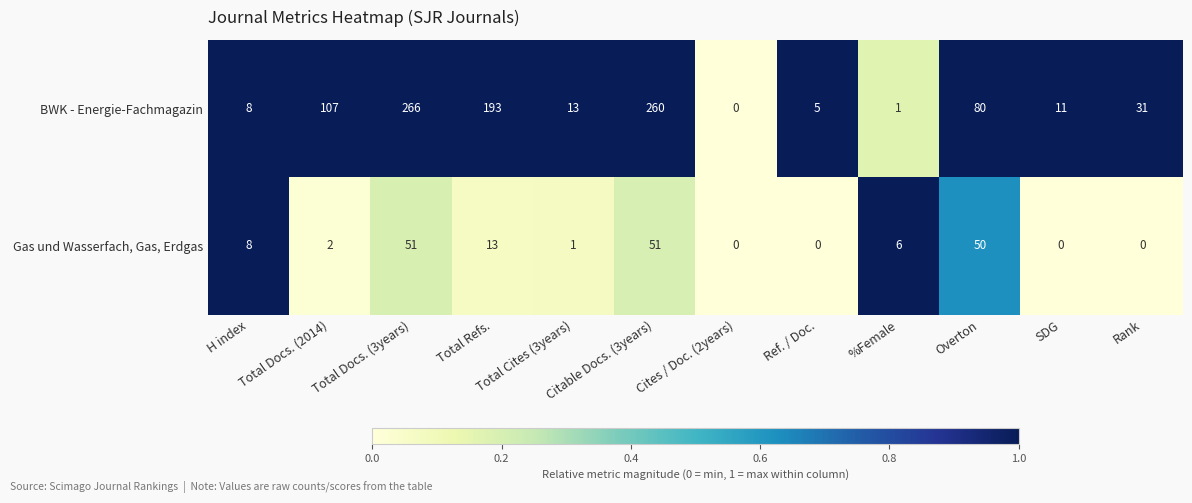

Rank the series by their average value, from lowest to highest.

Gas und Wasserfach, Gas, Erdgas, BWK - Energie-Fachmagazin